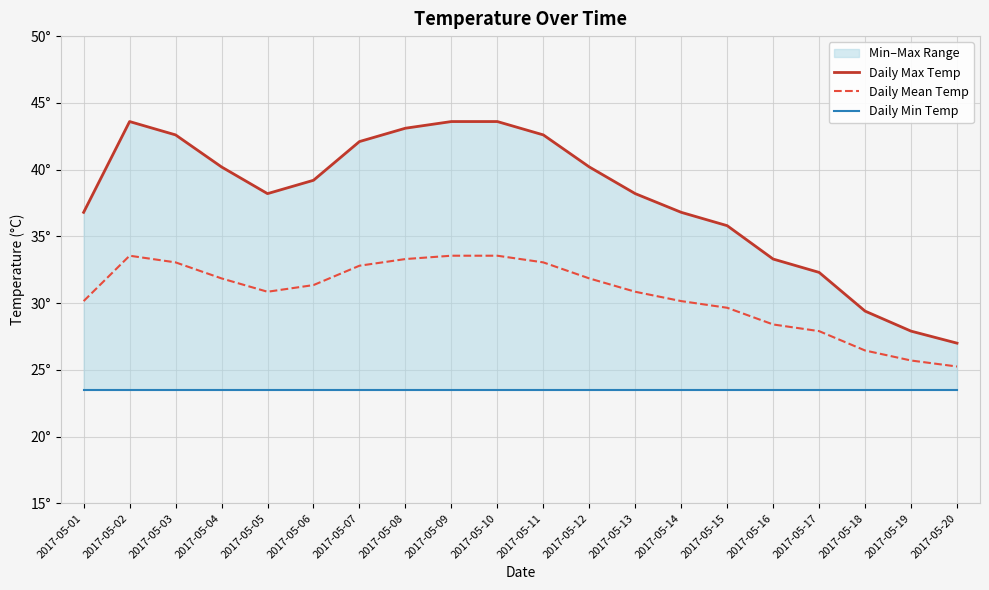

Between 2017-05-09 and 2017-05-20, which series saw the biggest shift?

Daily Max Temp